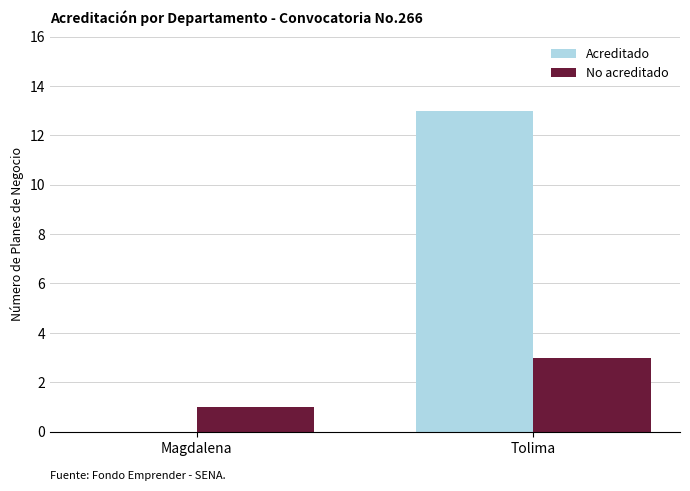

Which series changed the most between Magdalena and Tolima?

Acreditado